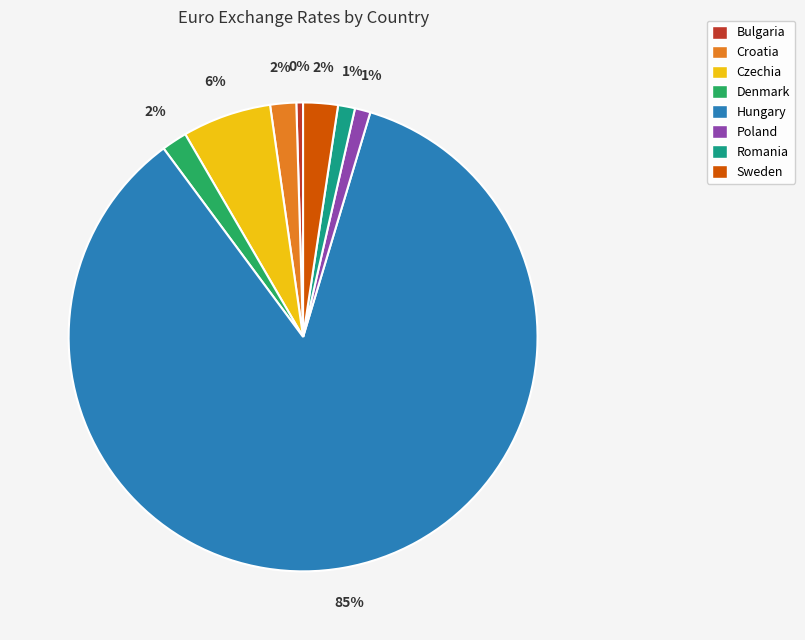

Do Poland and Romania together represent more than half of the pie?

No